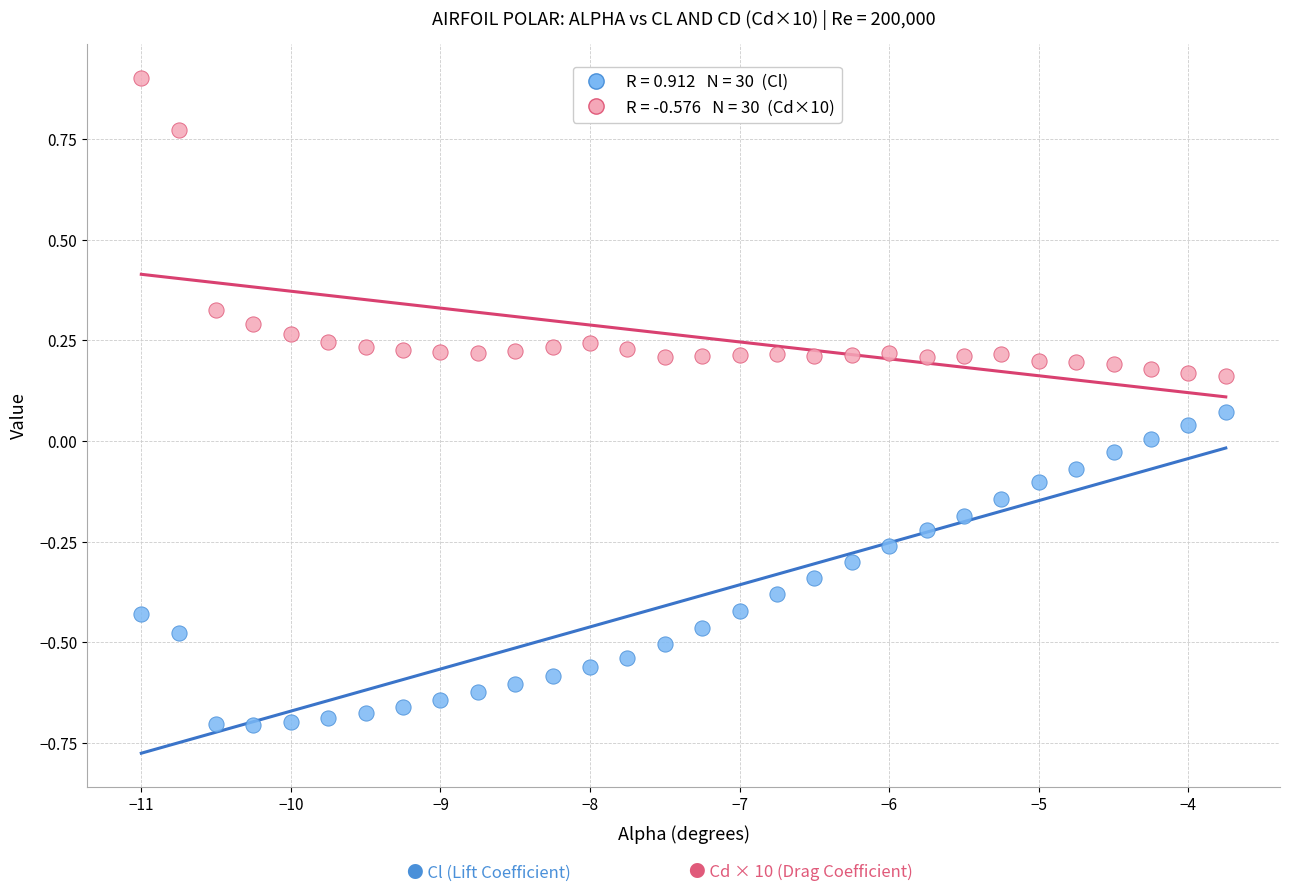

Across all data points, what is the range of X values (max minus min)?

7.2